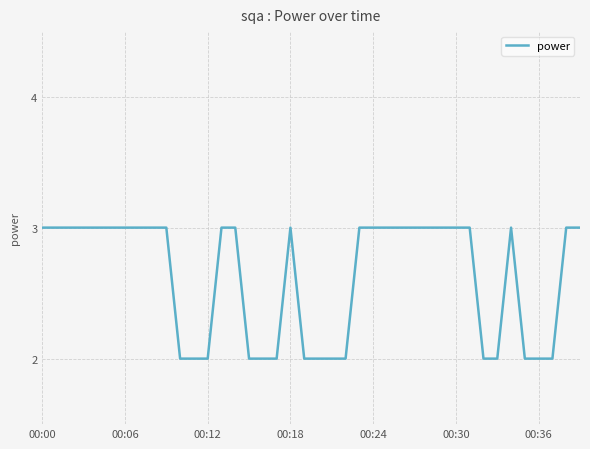

What is the maximum value shown in the chart?

3